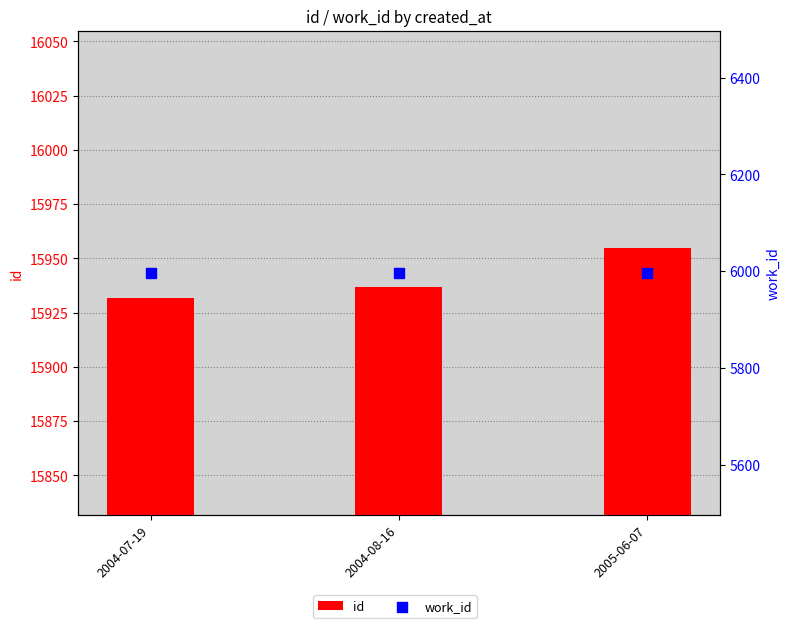

What is the total value across all series at 2005-06-07?

21952